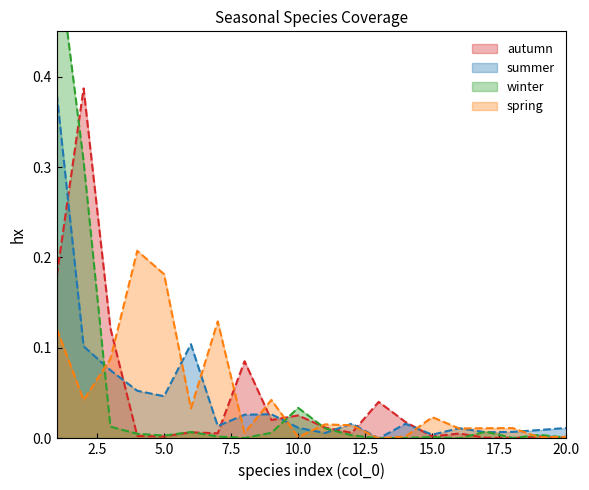

True or false: autumn has a value of 0.0 at 14.

True